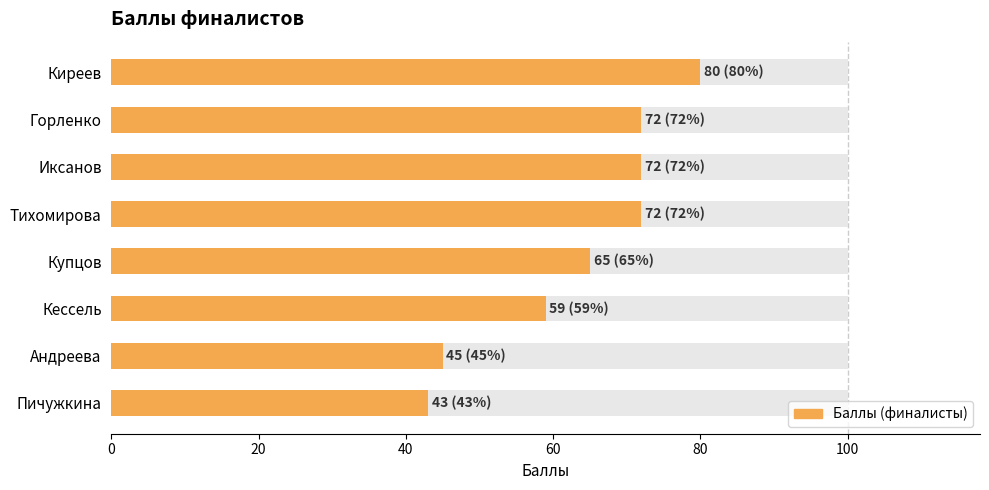

The chart shows a value of 126 at Тихомирова. True or false?

False